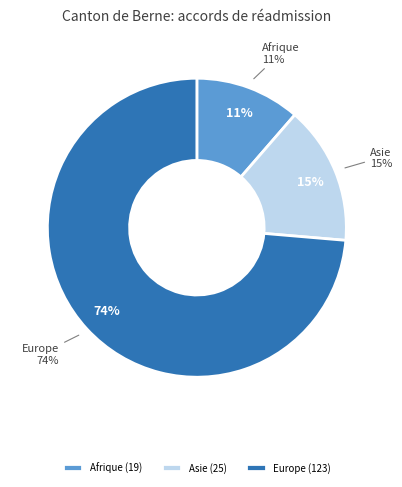

Is Europe the majority of the pie?

Yes